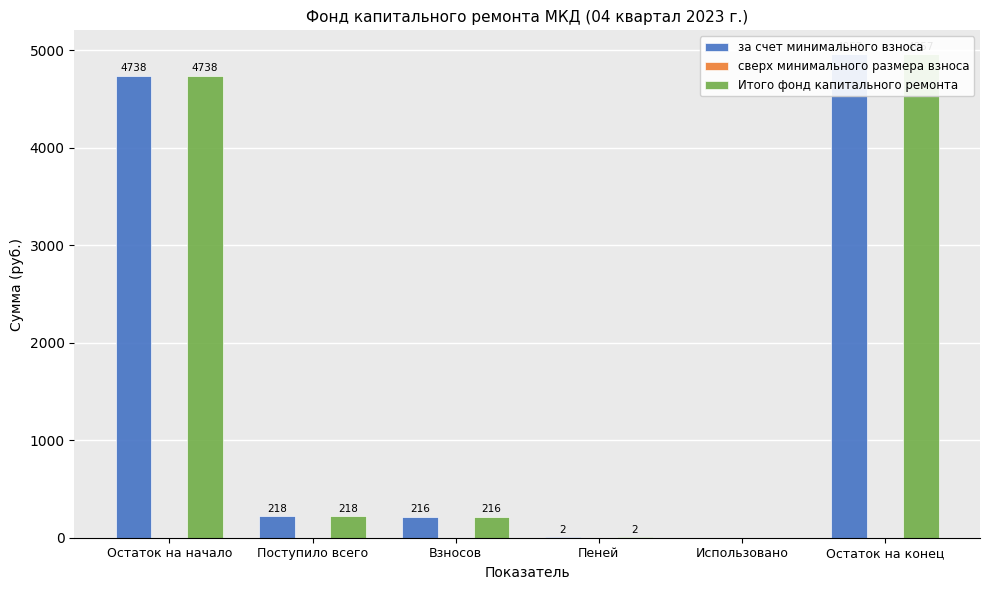

Which label corresponds to the largest value in the chart?

Остаток на конец